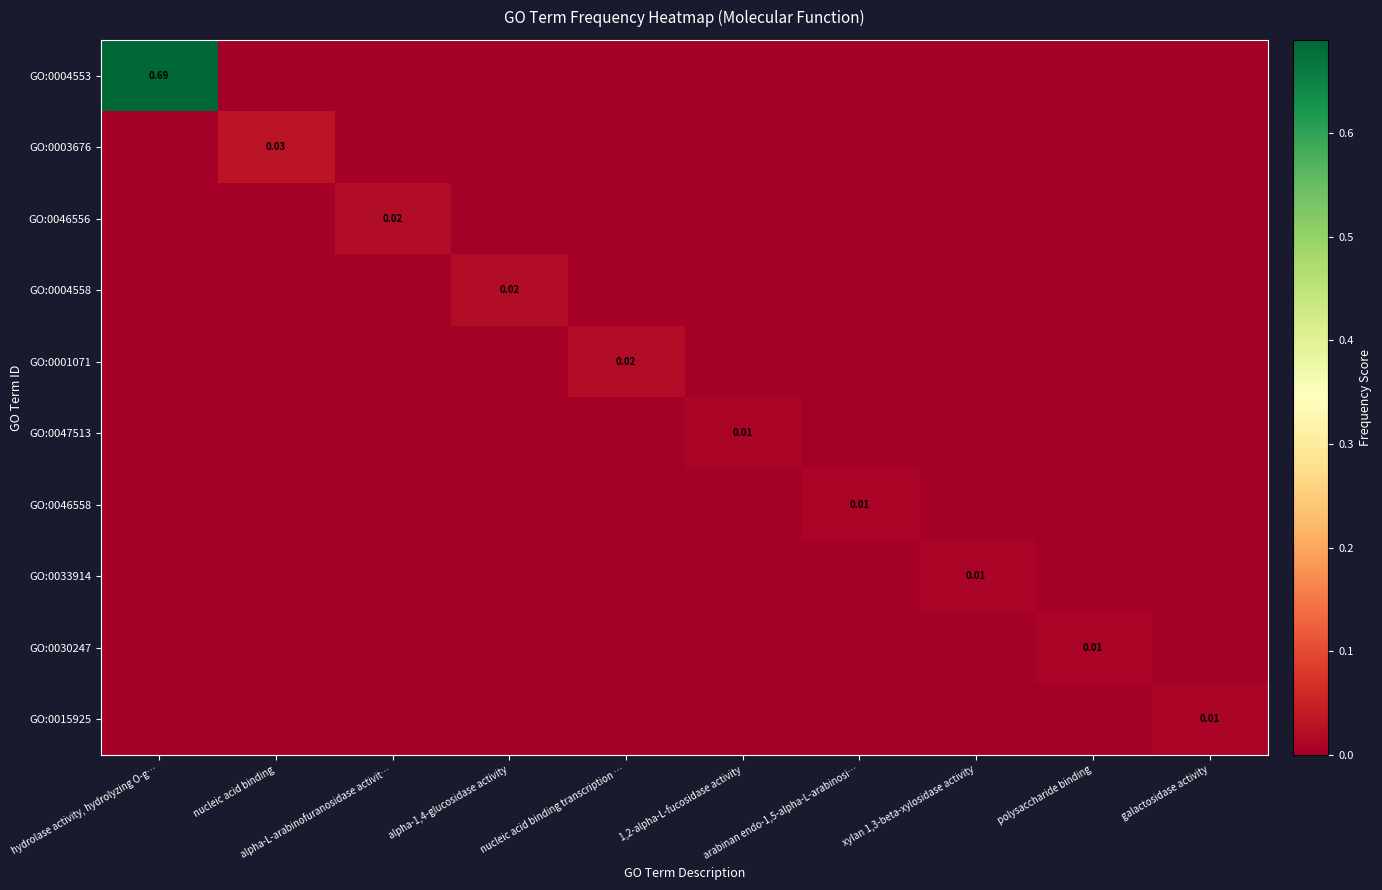

At which category is the sum across all series the highest?

hydrolase activity, hydrolyzing O-g…